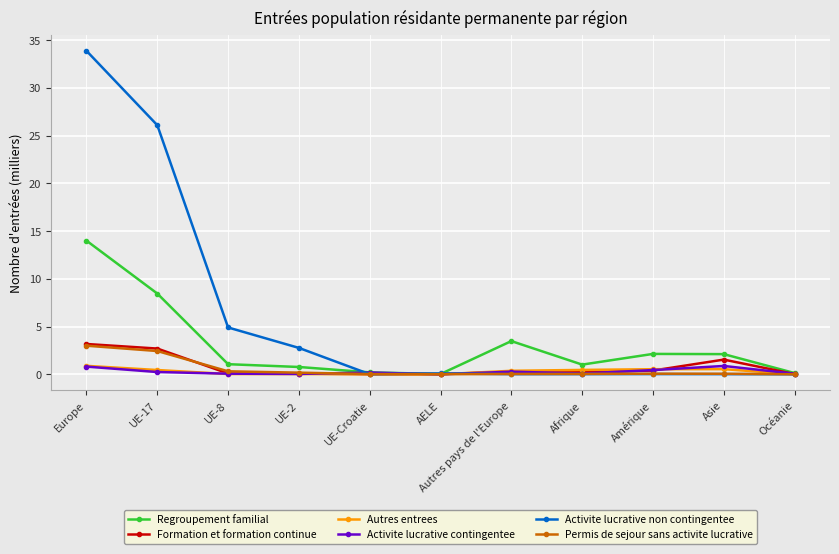

The value of Regroupement familial at Asie is 2.1. True or false?

True